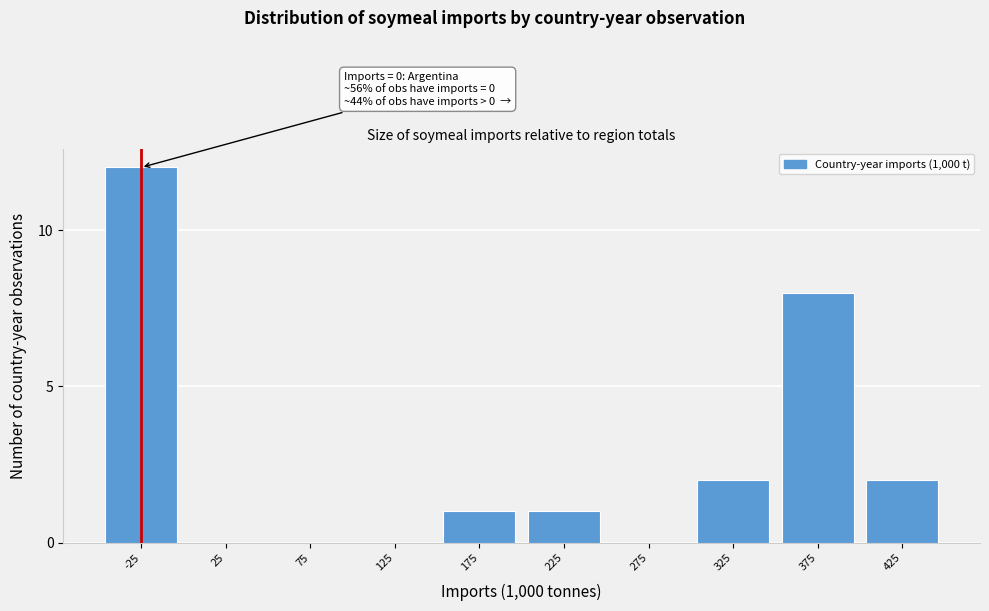

Reading left to right, transcribe all the data shown in this chart.

-25=12	25=0	75=0	125=0	175=1	225=1	275=0	325=2	375=8	425=2